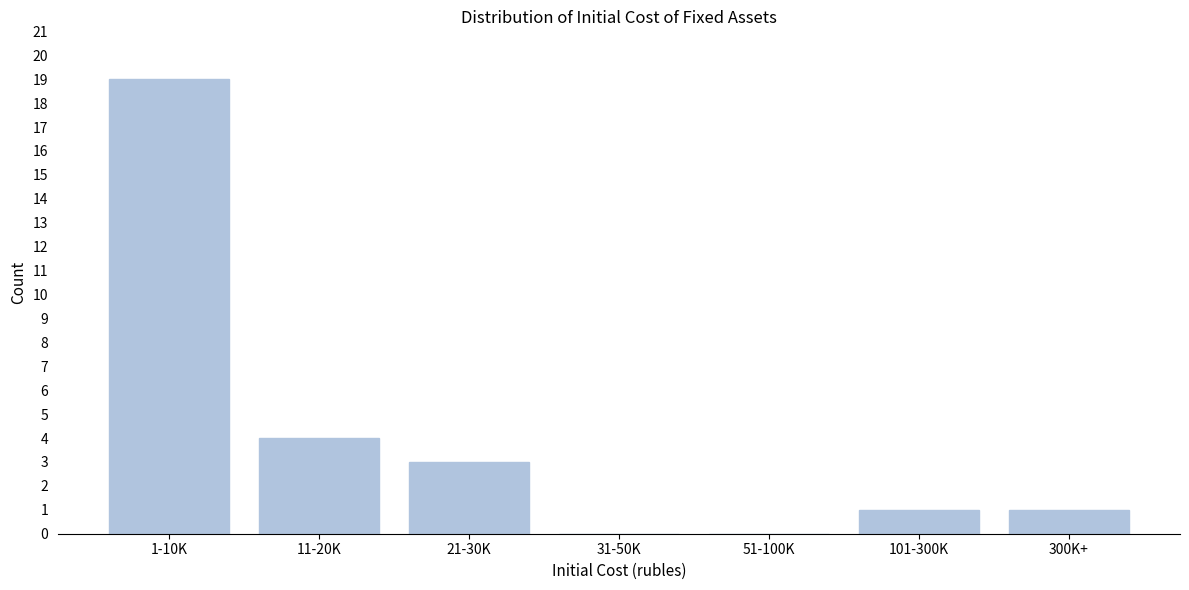

Reading right to left, extract all data points from this chart.

300K+=1	101-300K=1	51-100K=0	31-50K=0	21-30K=3	11-20K=4	1-10K=19